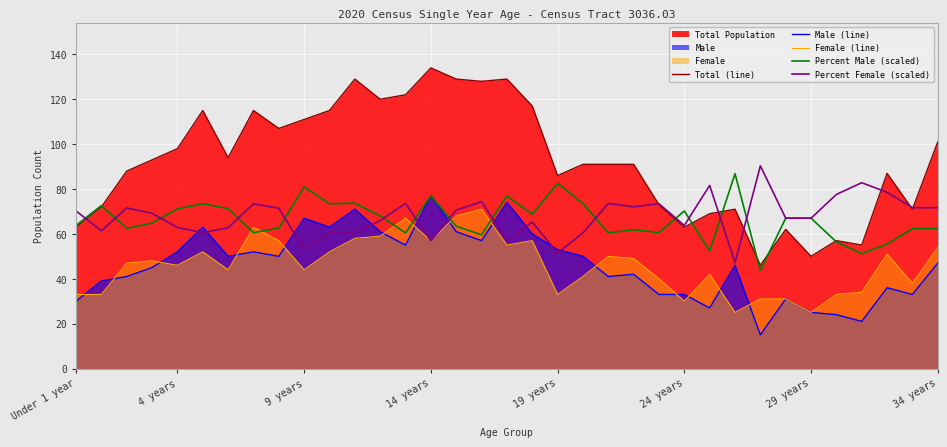

Is it true that Female (line) equals 31.0 at 27?

True